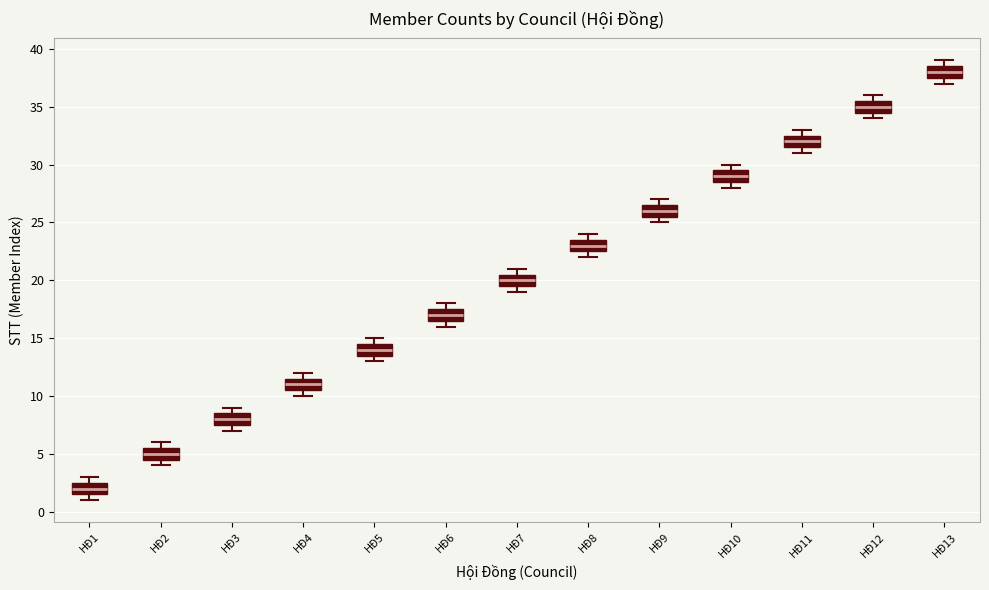

Which box has the lowest median line?

HĐ1